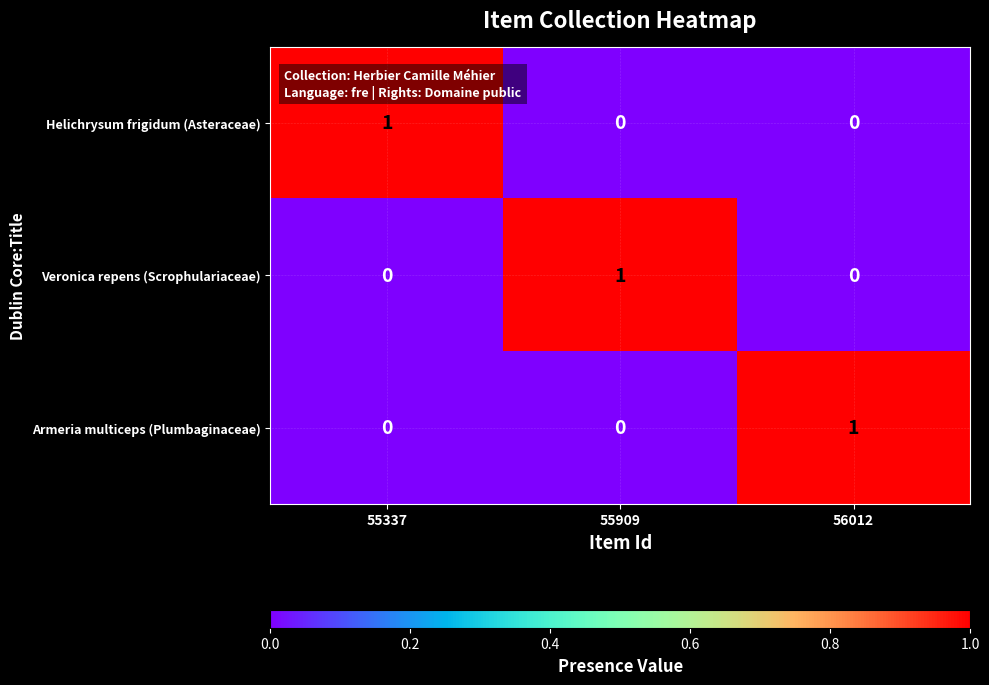

At how many categories does at least one series exceed 0?

3